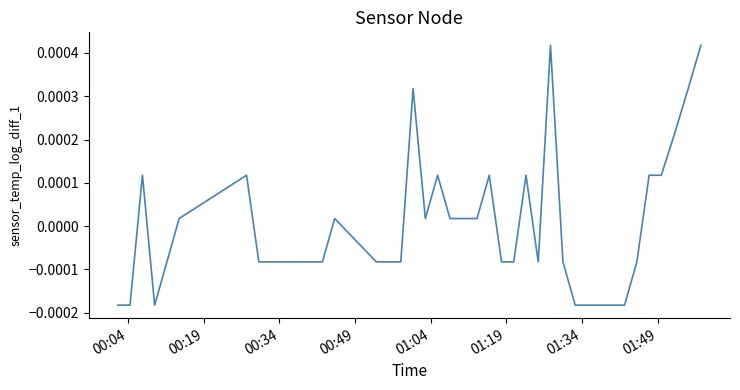

Does the chart have visible grid lines?

No